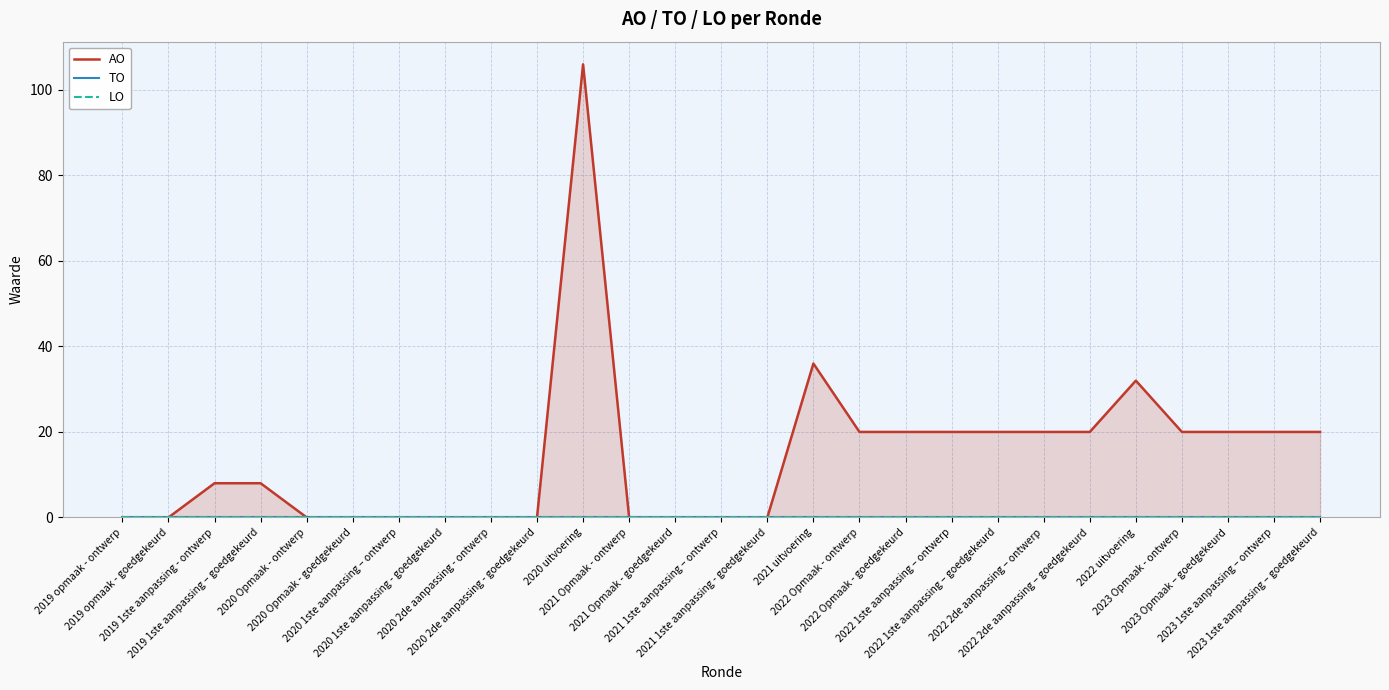

Which series has the widest spread of values?

AO